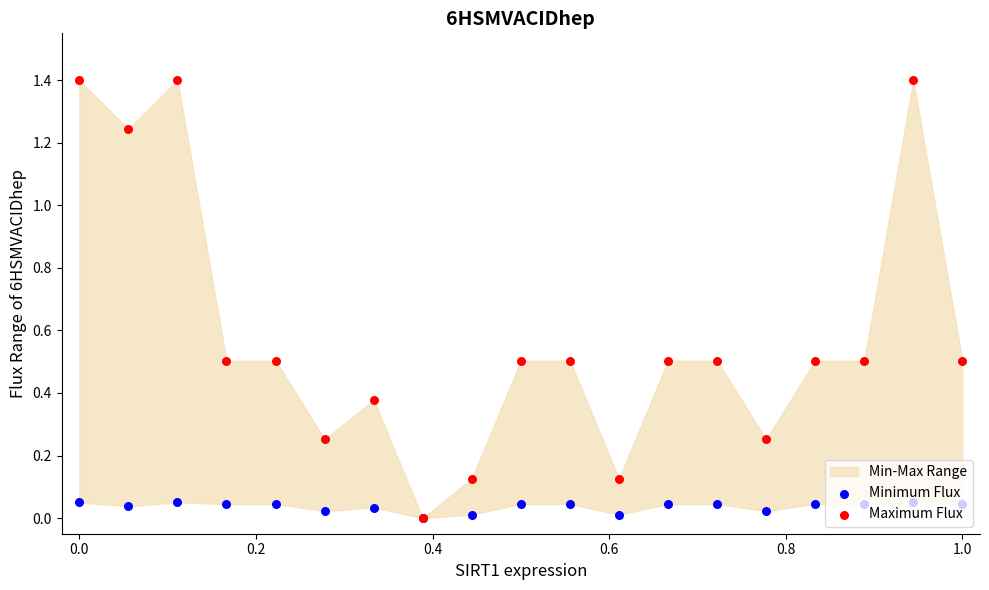

Which series has the largest total across all categories?

Maximum Flux